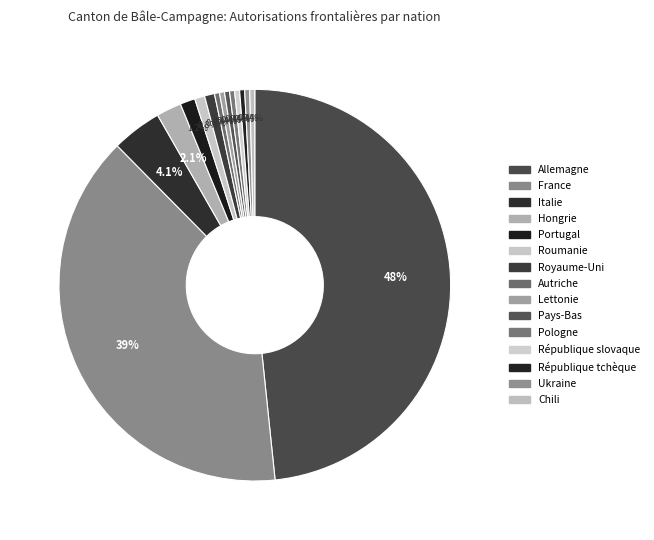

Which has a higher value, Allemagne or Hongrie?

Allemagne